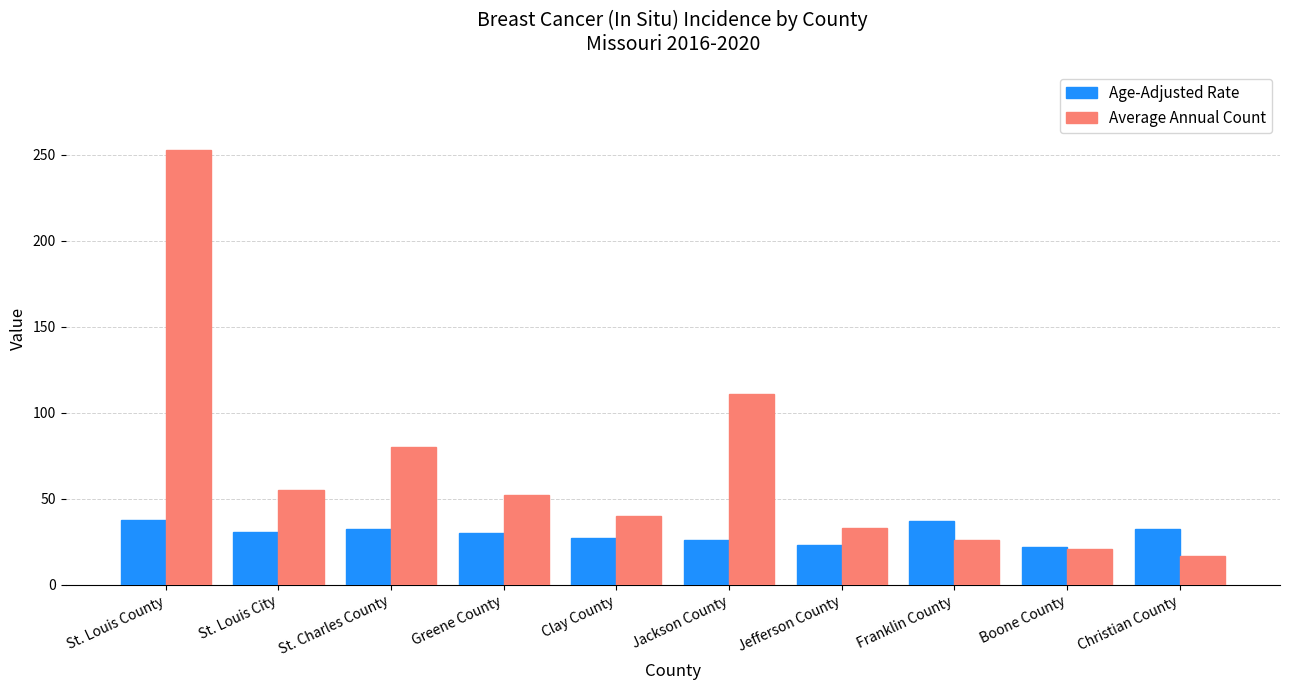

At which category does the chart reach its peak across all series?

St. Louis County